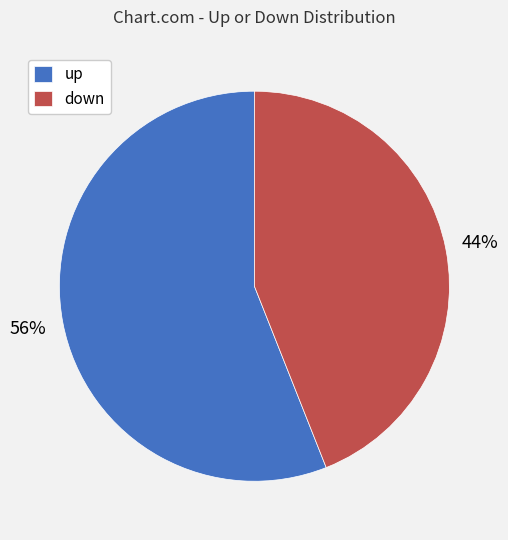

To the nearest percent, what portion does up represent?

56%